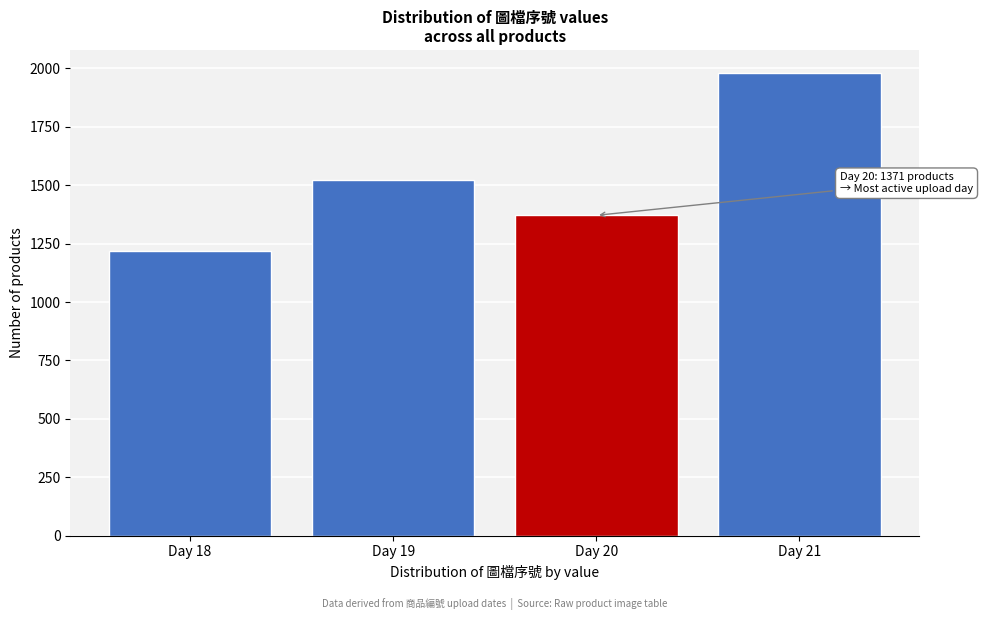

Reading left to right, list all the values displayed in this chart.

1218	1523	1371	1980